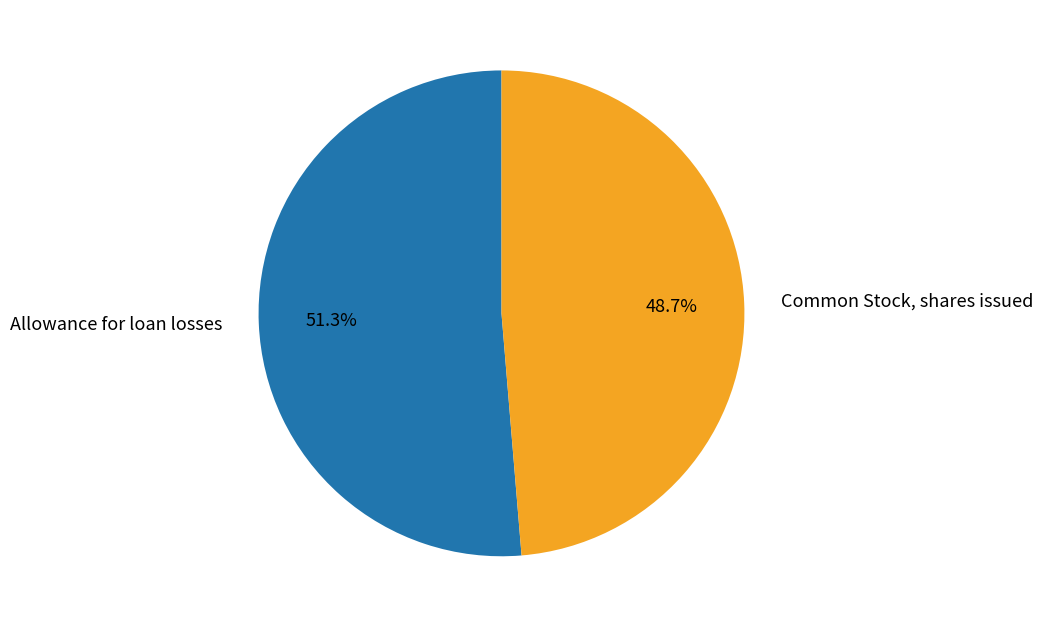

What percentage is the Allowance for loan losses slice, to the nearest percent?

51%